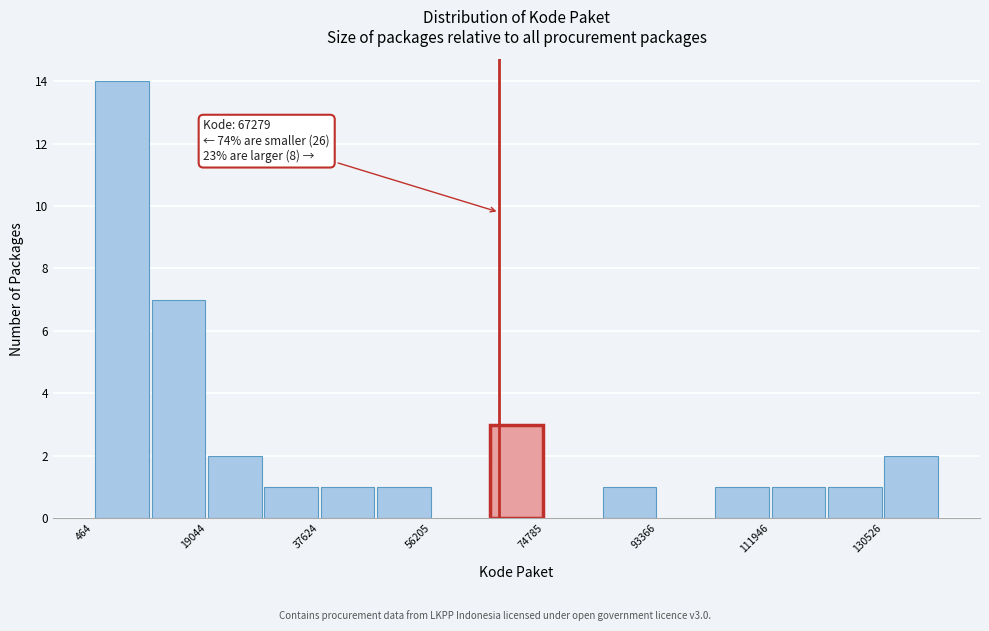

Which range on the x-axis has the tallest bar?

0 to 10000